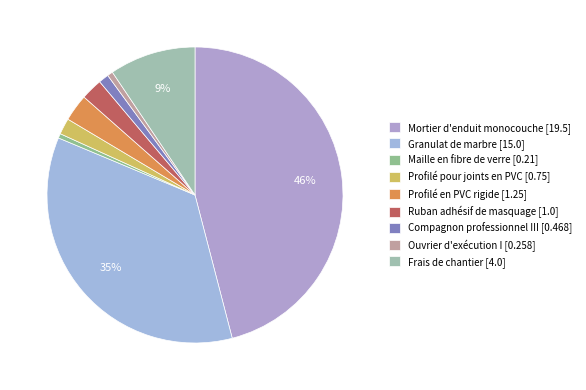

To the nearest percent, what percentage of the pie is Profilé pour joints en PVC?

2%